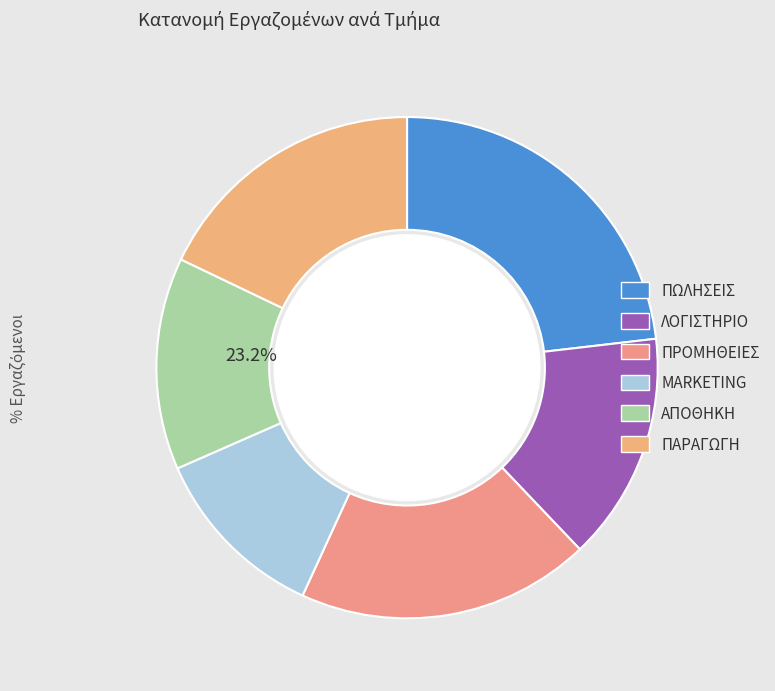

True or false: ΠΩΛΗΣΕΙΣ accounts for 23% of the total.

True